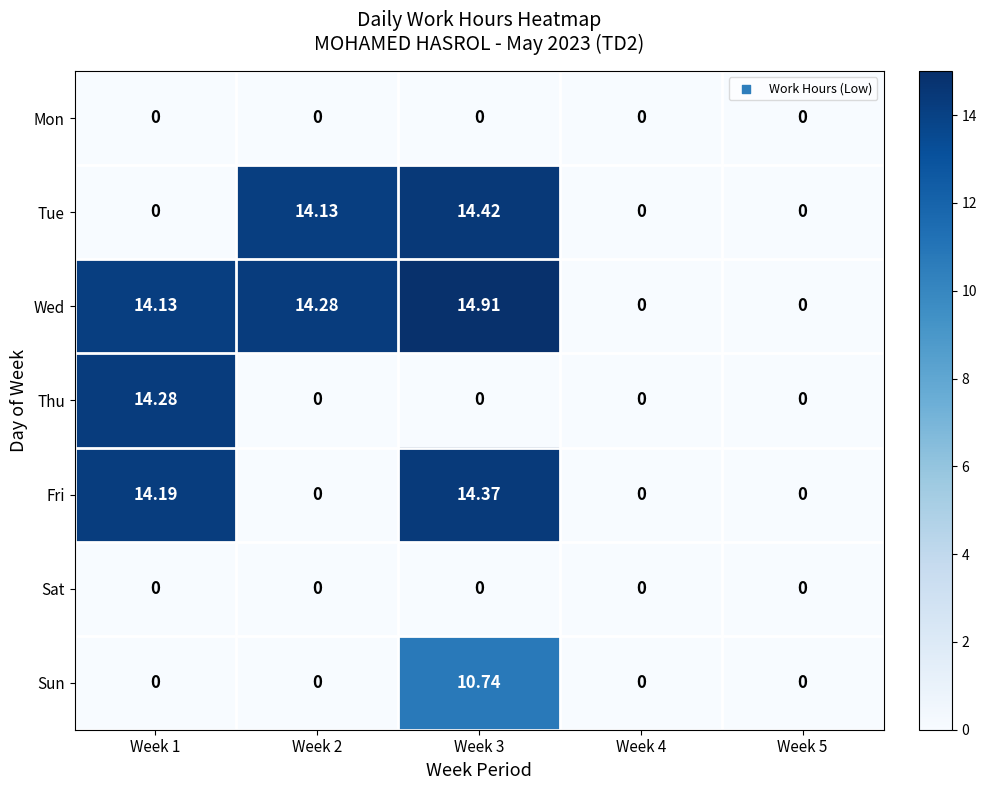

How many series are shown in this chart?

7